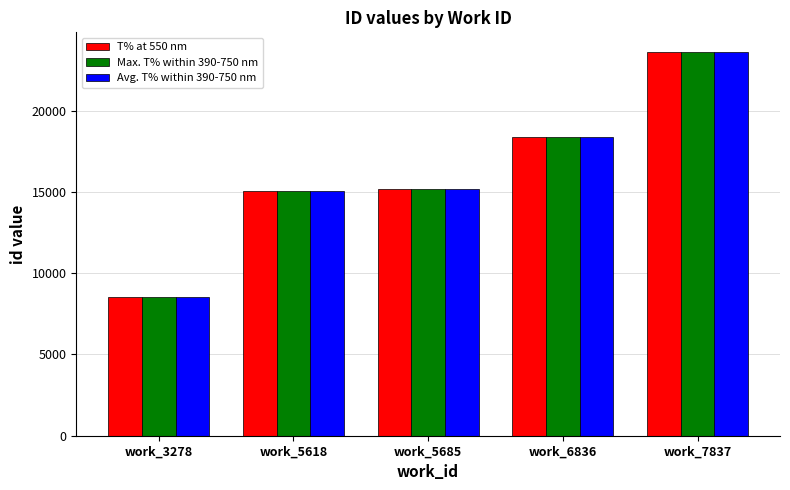

Which series has the largest range (max minus min)?

Avg. T% within 390-750 nm